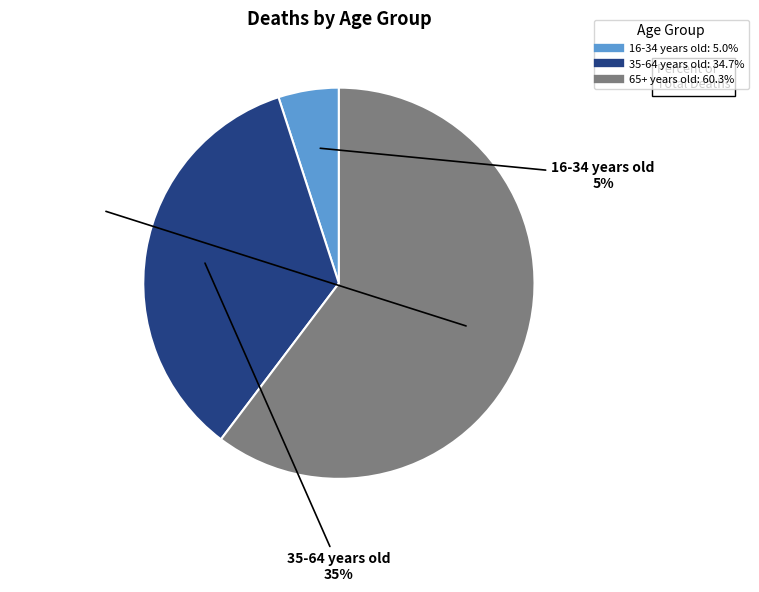

Do 35-64 years old and 65+ years old together represent more than half of the pie?

Yes